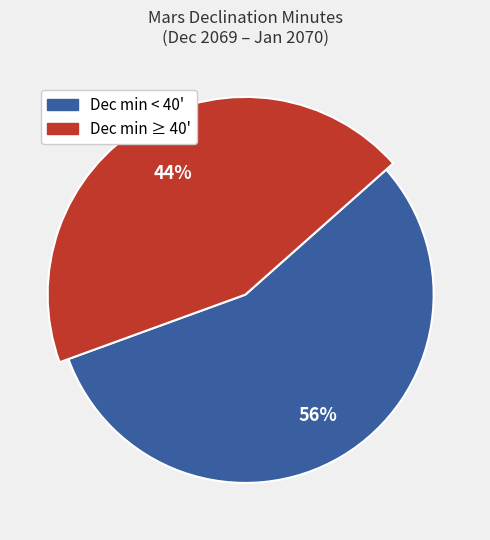

Is the sum of Declination sec (avg ~7) and Declination min (avg ~38) greater than half?

Yes